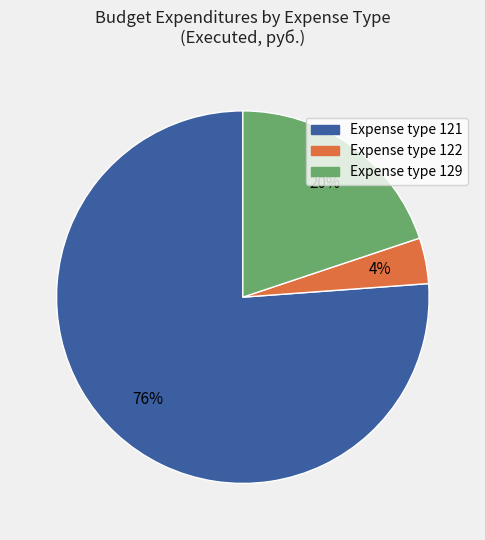

To the nearest percent, what is the average slice percentage?

33%